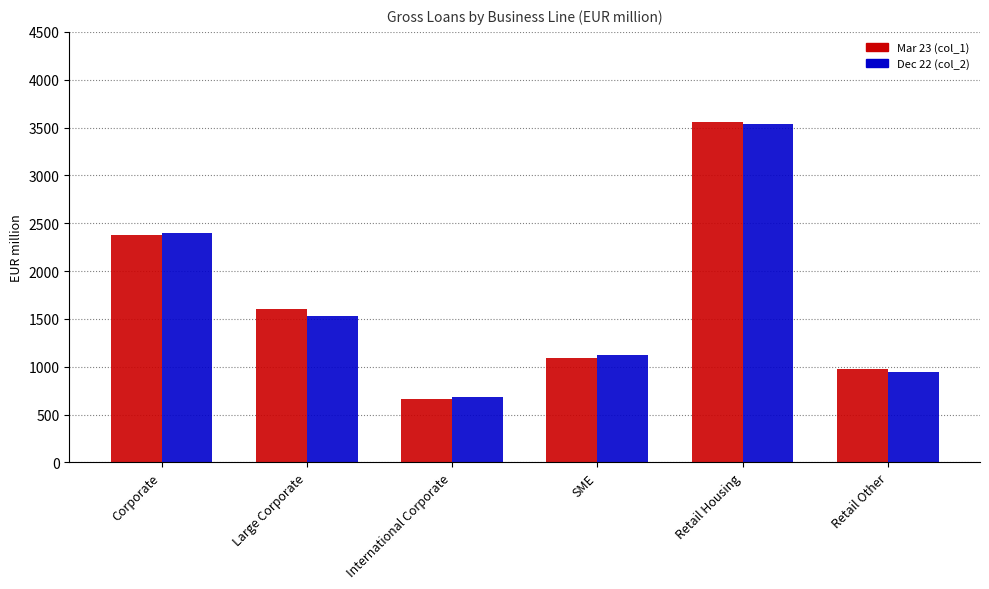

What is the lowest value of the Dec 22 (col_2) series?

685.4